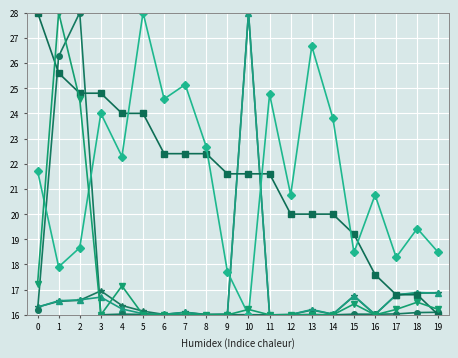

What is the greatest value displayed?

28.0